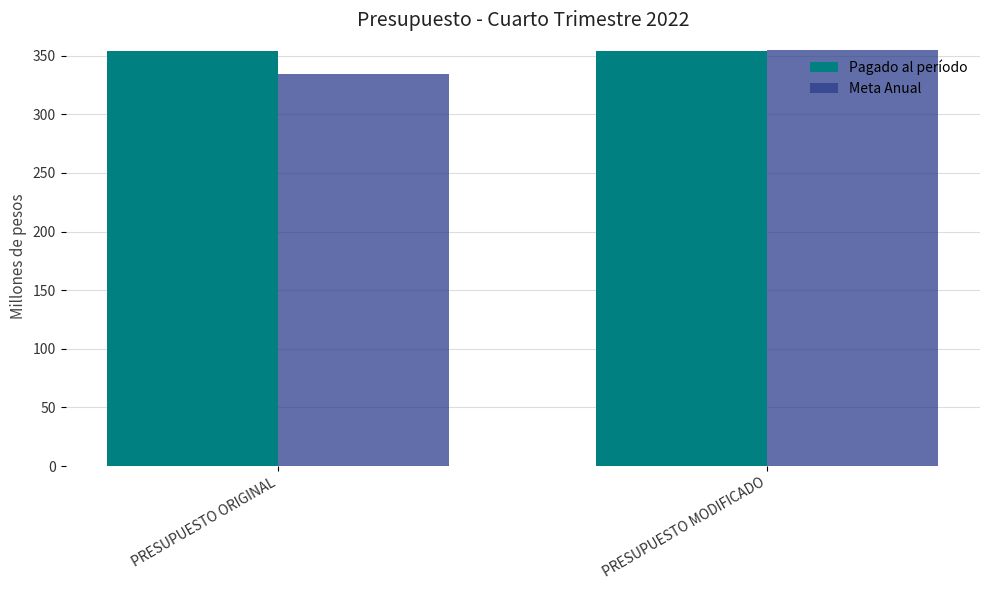

The Meta Anual series shows 71.5 at PRESUPUESTO MODIFICADO. True or false?

False